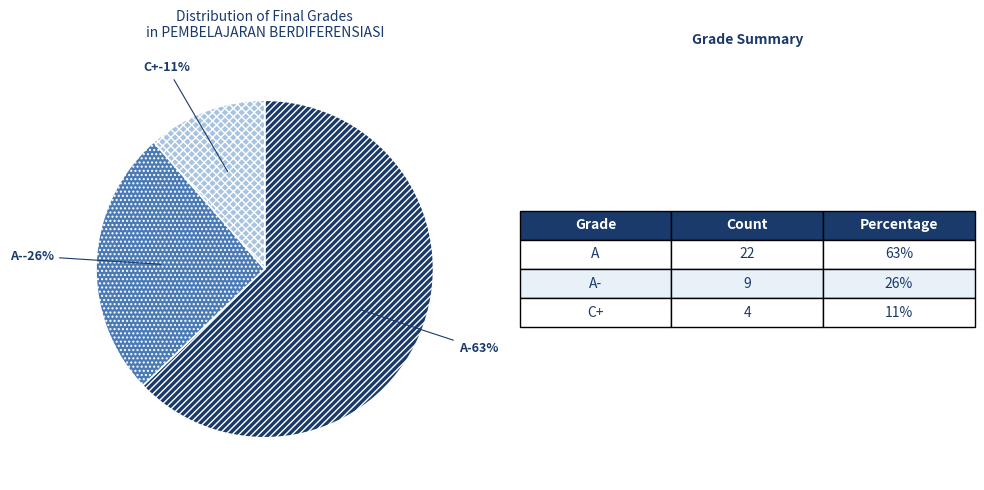

How many slices are in this pie chart?

3